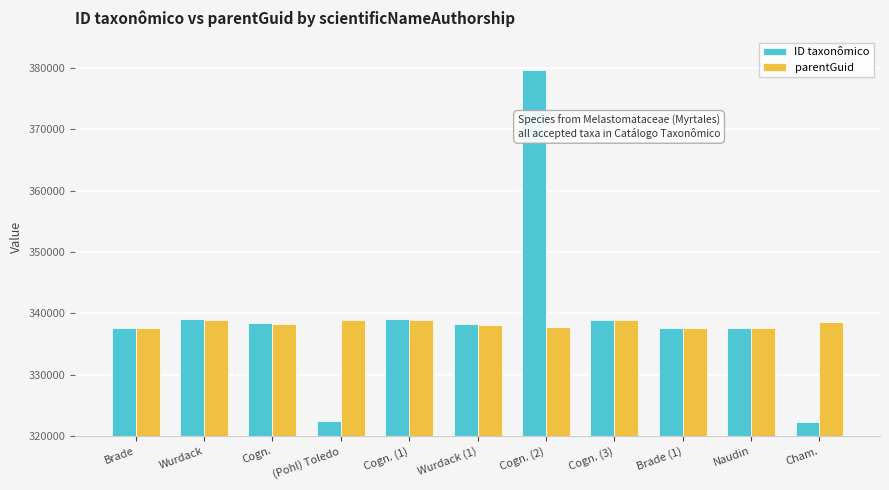

At which category is the sum across all series the highest?

Cogn. (2)